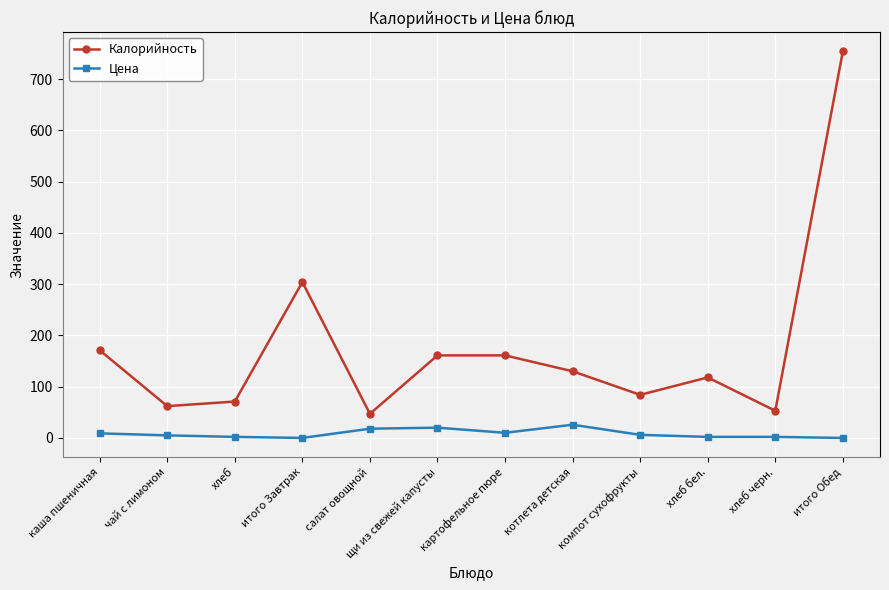

Is it true that Калорийность equals 35.3 at компот сухофрукты?

False